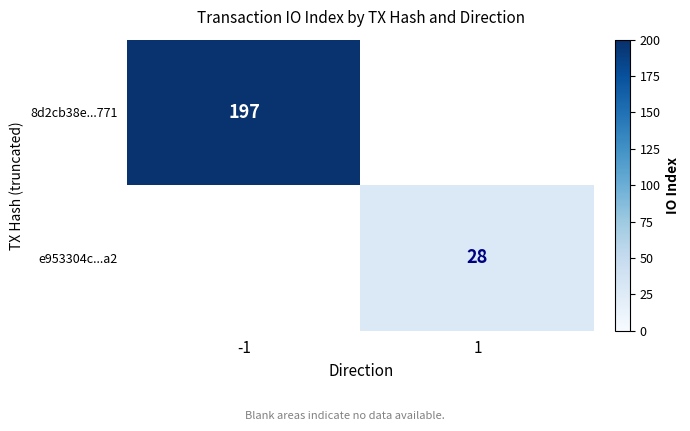

The value of 8d2cb38e...771 at -1 is 197. True or false?

True